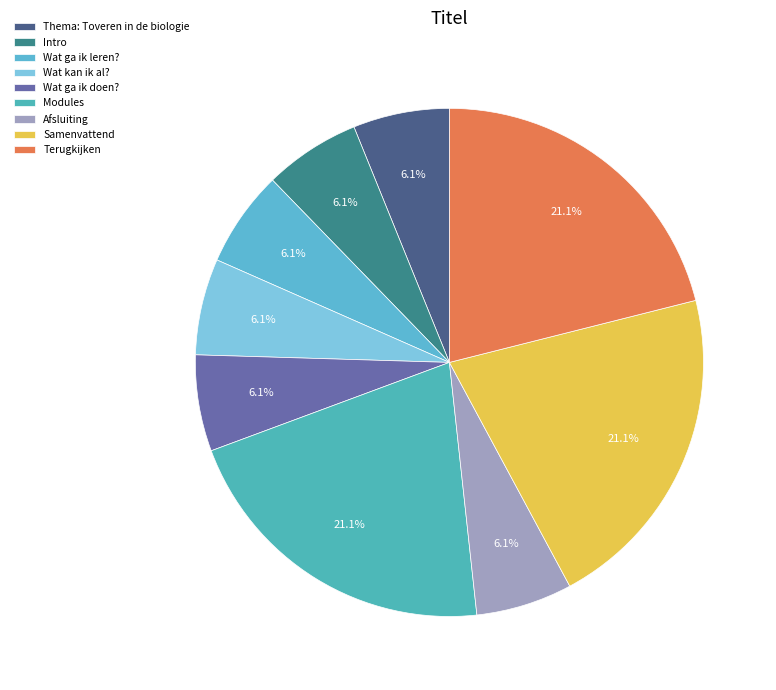

What percentage is the Thema: Toveren in de biologie slice, to the nearest percent?

6%